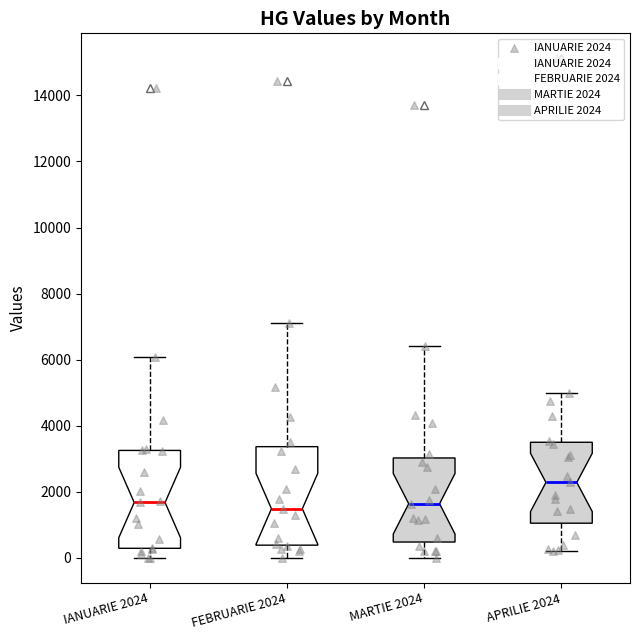

Where does the upper whisker of the box for MARTIE 2024 end on the y-axis? The values are not printed on the chart, so give them approximately, as read against the axis.

6400